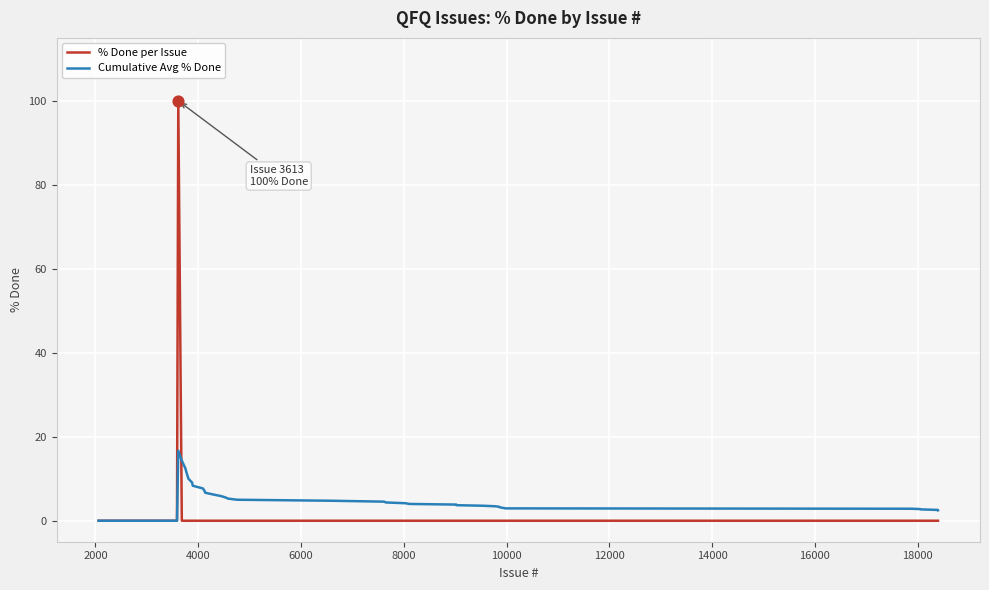

Which series has the widest spread of values?

% Done per Issue